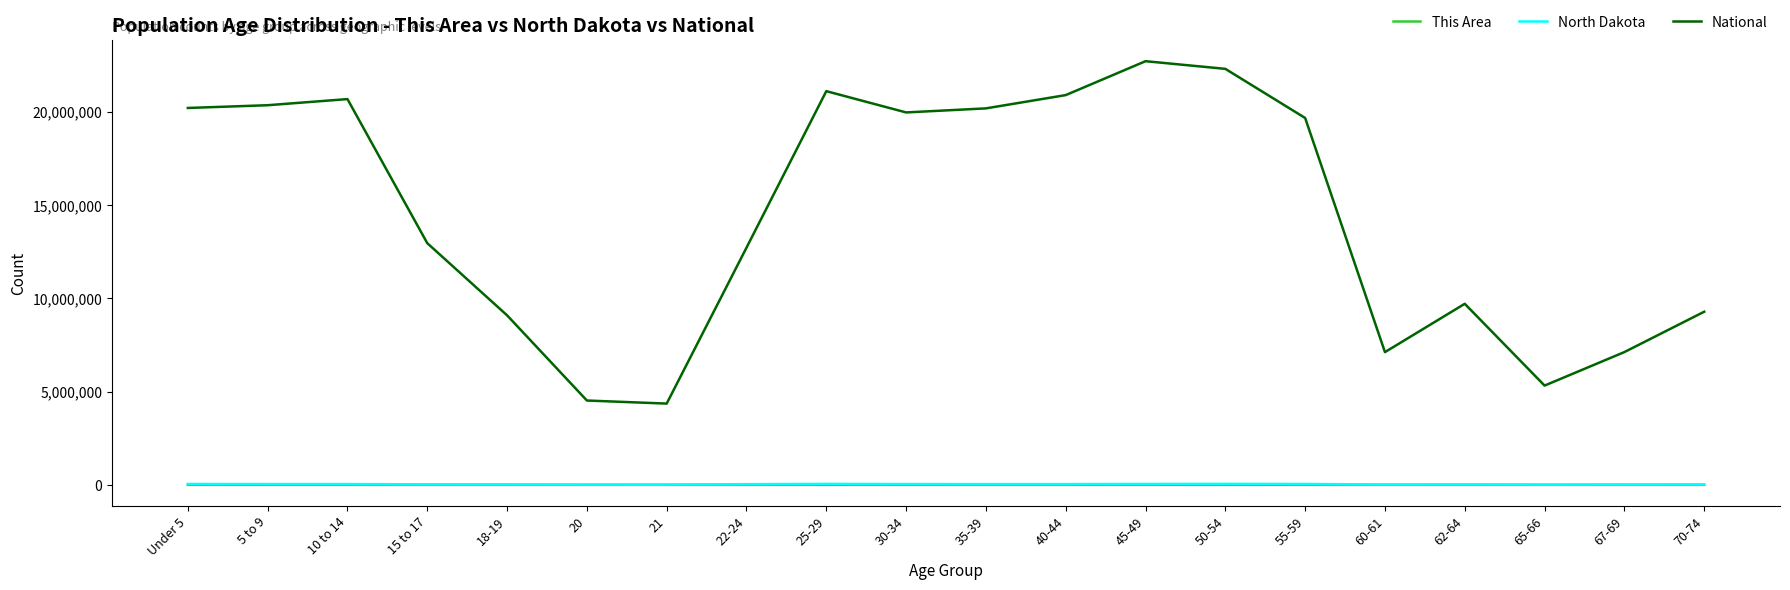

How many lines are shown in the chart?

3